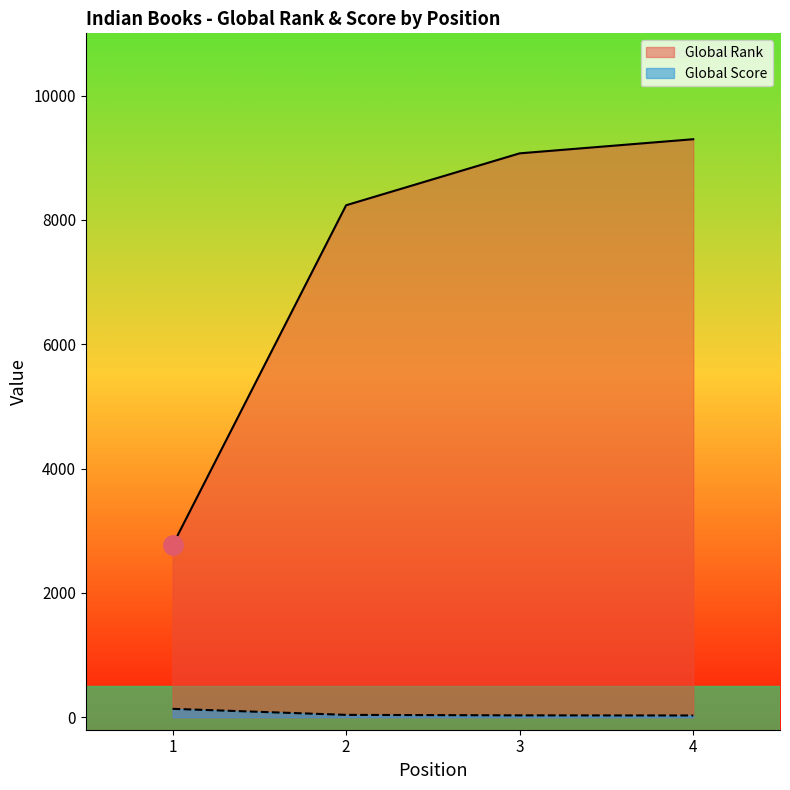

What is the minimum value shown in the chart?

29